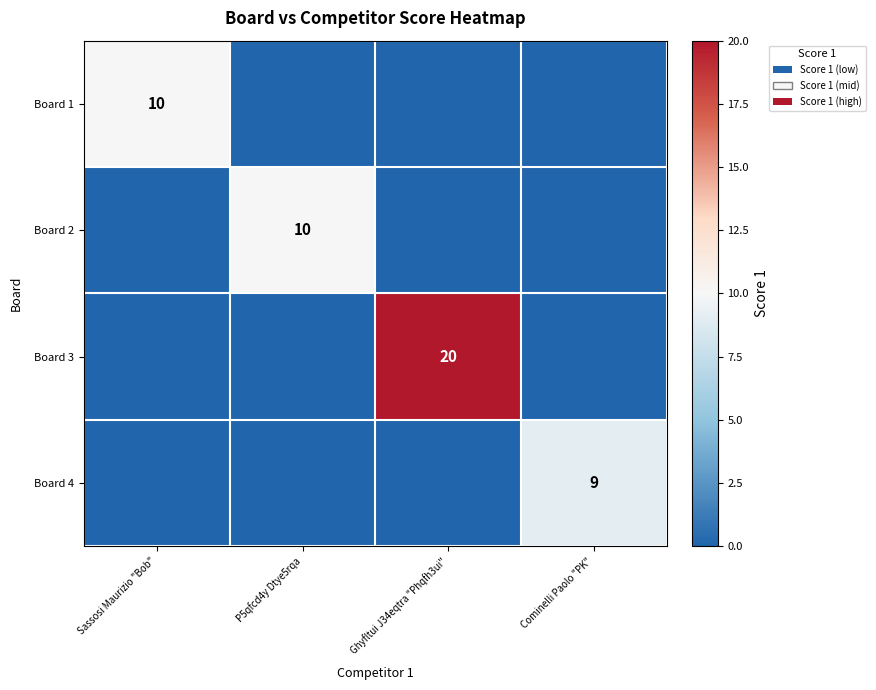

The Board 2 series shows 10 at P5qfcd4y Dtye5rqa. True or false?

True